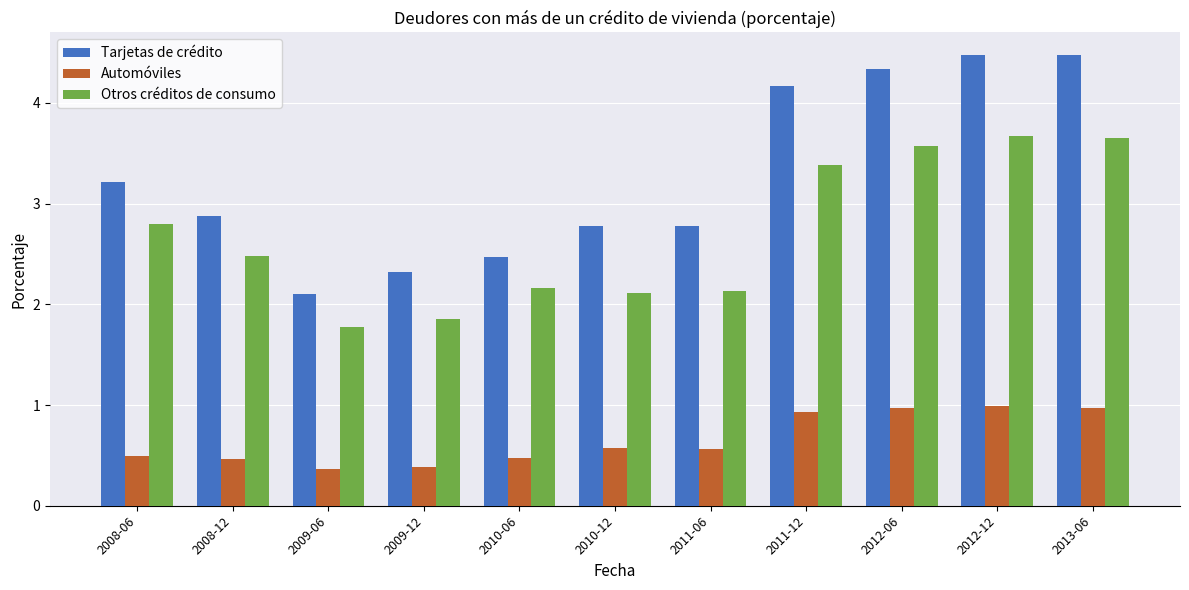

What is the approximate value of Tarjetas de crédito at 2009-12?

2.3